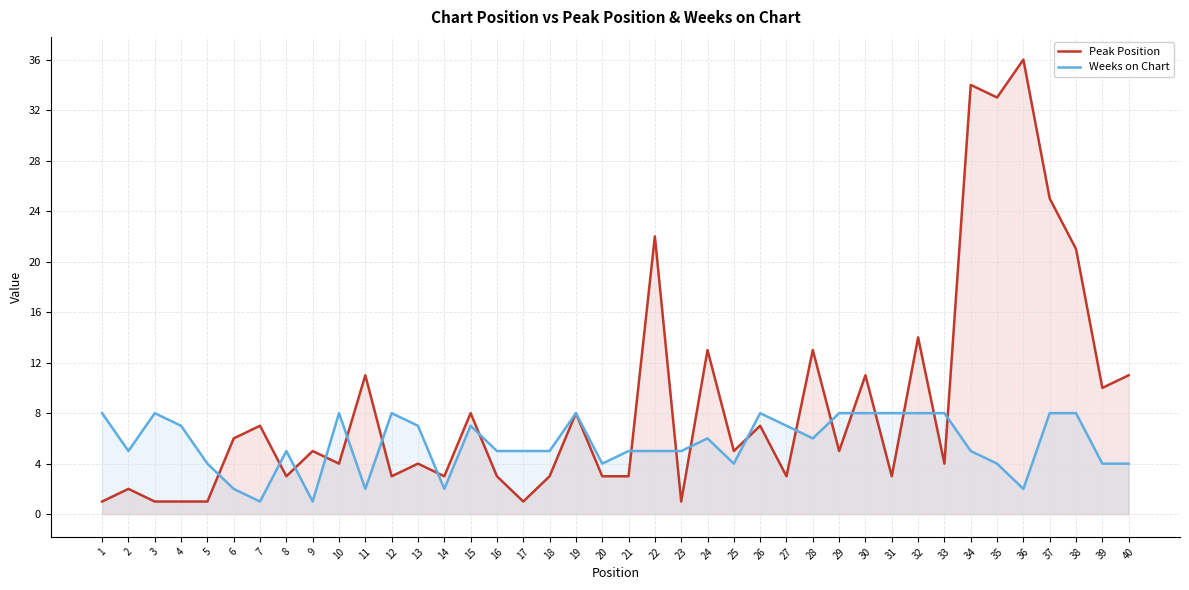

Where does the Weeks on Chart series first go above 5?

1